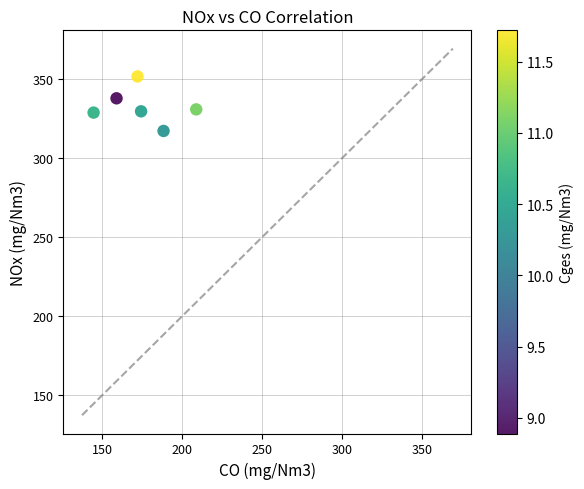

What is the range of X values (max minus min)?

64.2